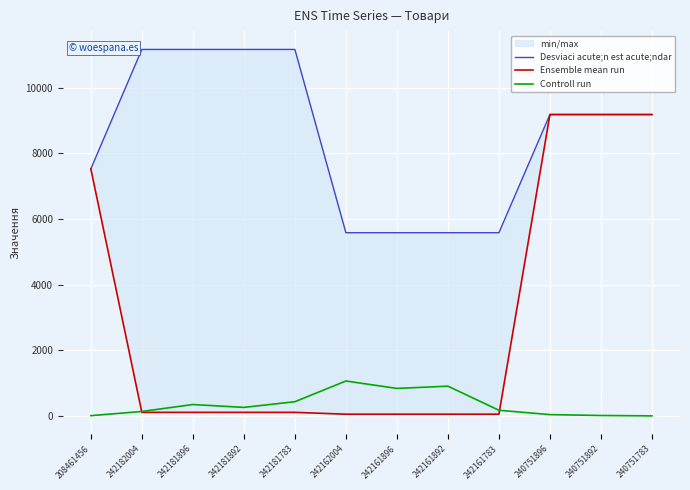

What is the highest value of the Controll run series?

1067